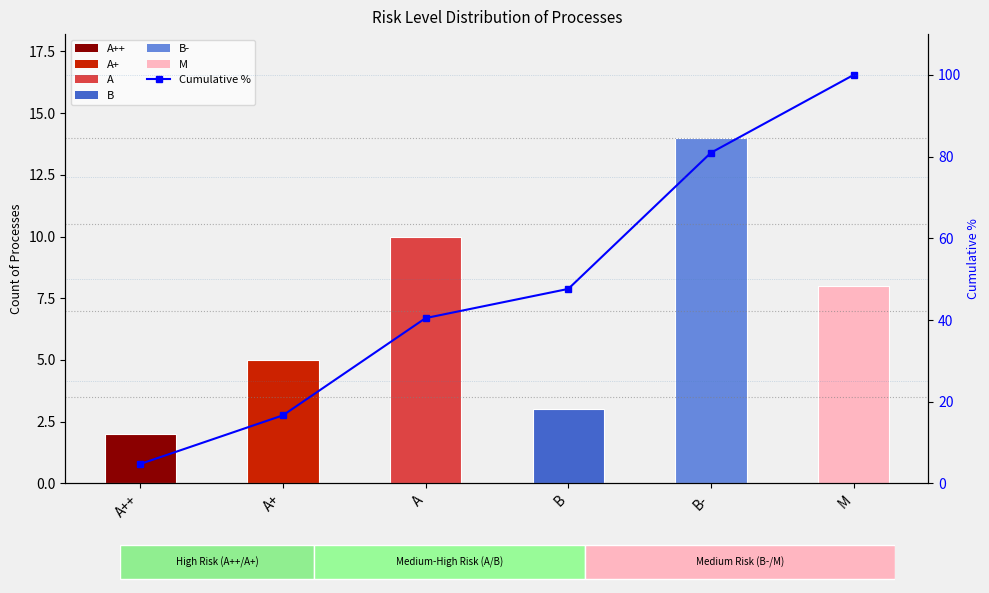

The chart shows a value of 16.7 at A+. True or false?

True